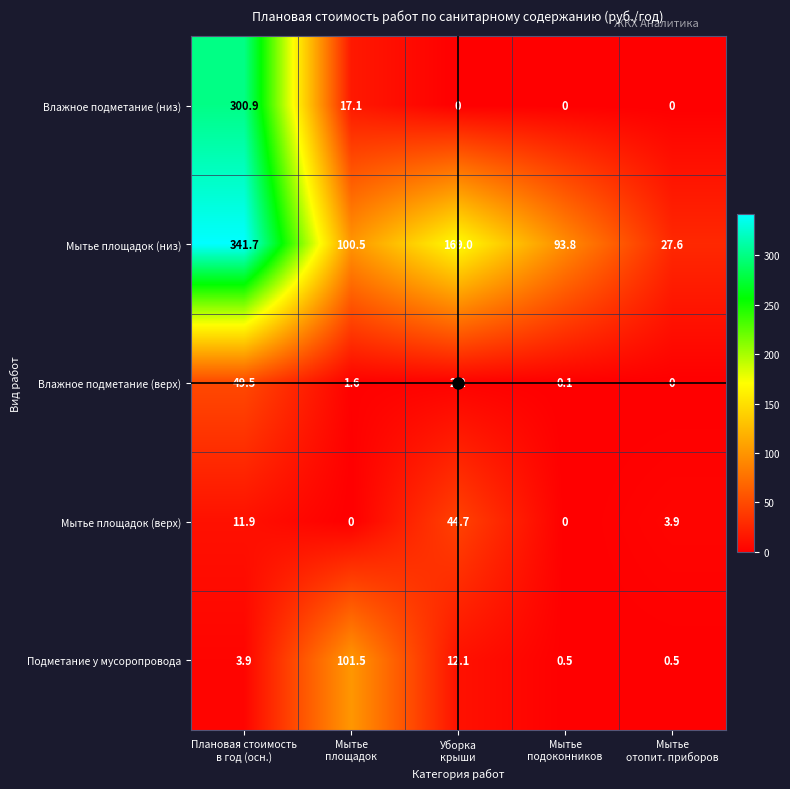

What is the maximum value shown in the chart?

341.7